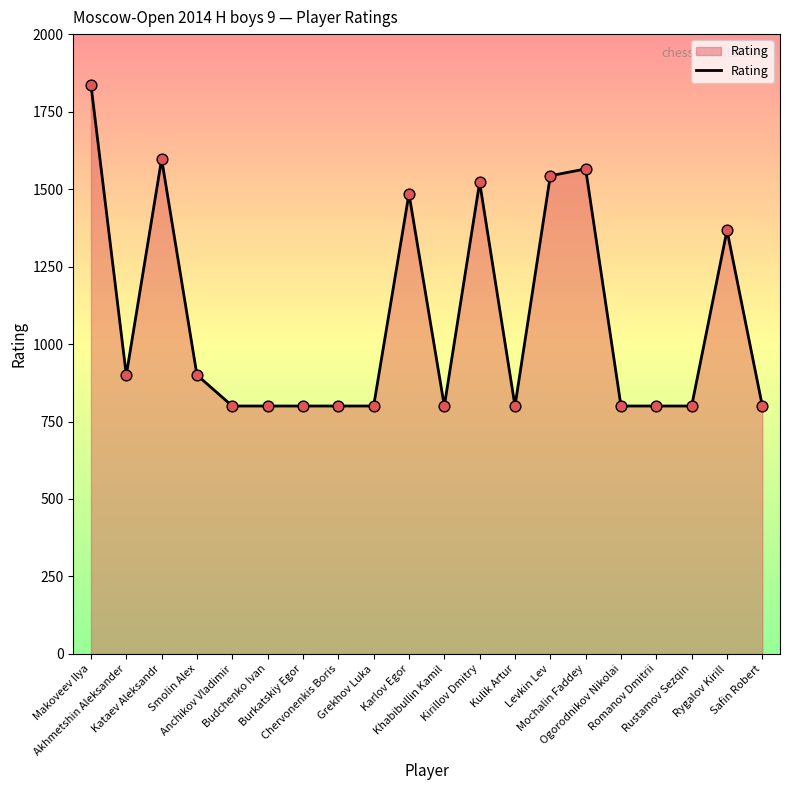

Between Kataev Aleksandr and Grekhov Luka, which is larger?

Kataev Aleksandr